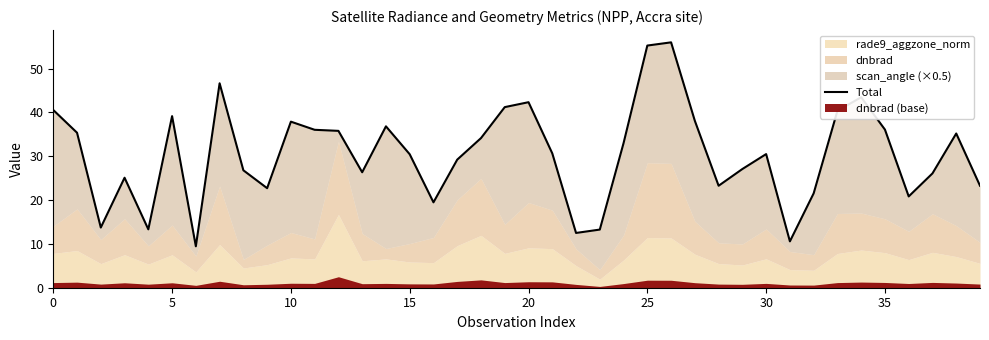

The value at 29 is 9.0. True or false?

False